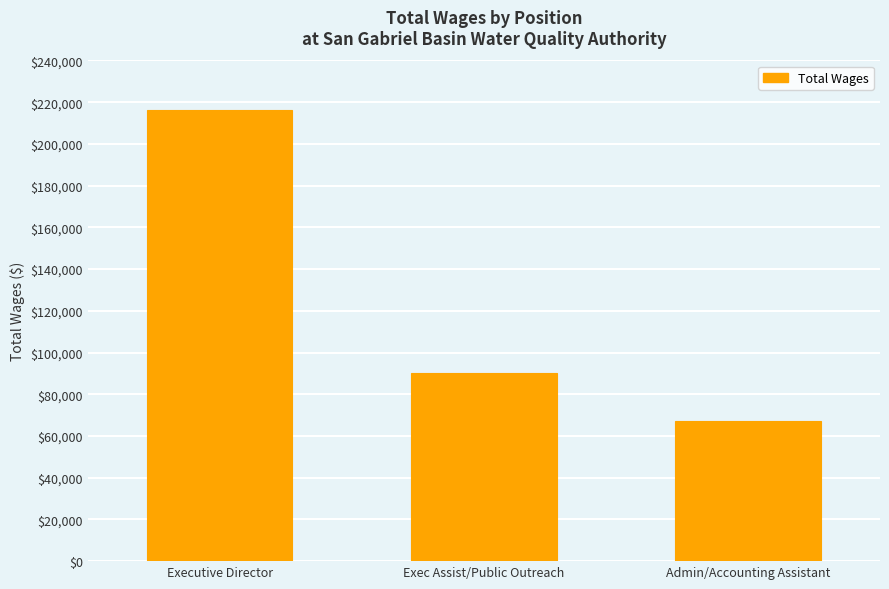

Rank the categories by value from highest to lowest.

Executive Director, Exec Assist/Public Outreach, Admin/Accounting Assistant